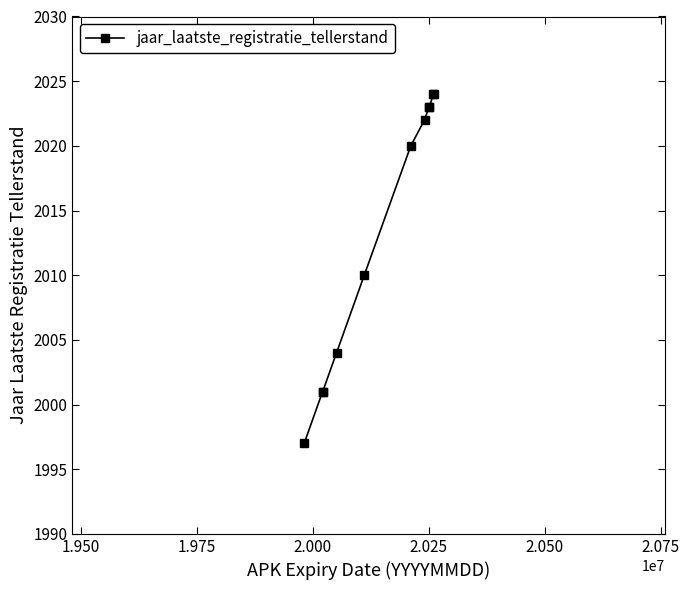

What is the difference between the maximum and second lowest values?

23